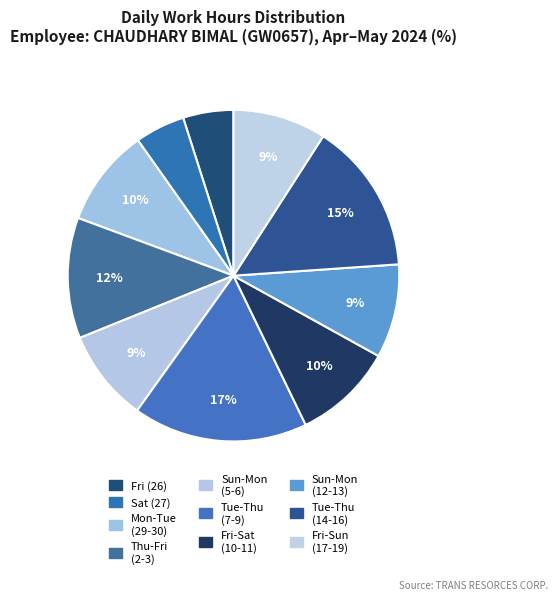

Is there any slice that represents more than half of the pie?

No